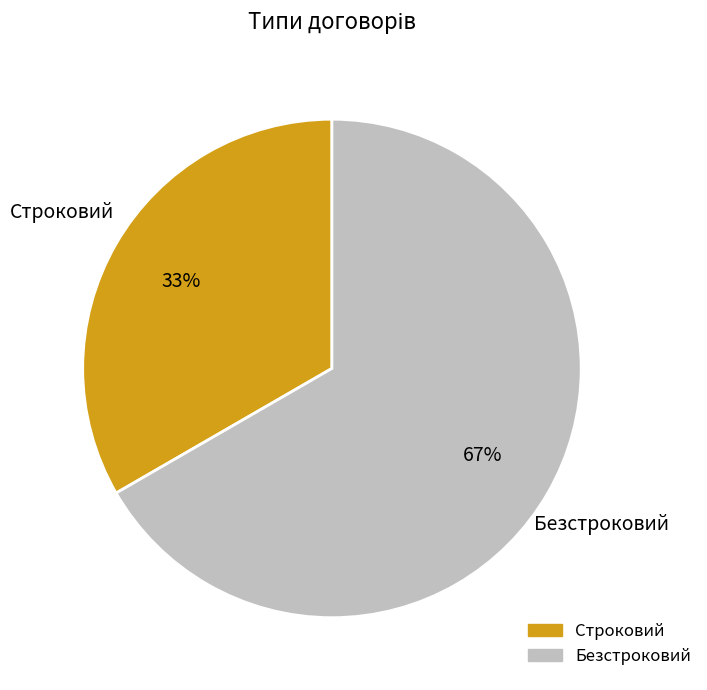

Which slice represents more than half of the pie?

Безстроковий